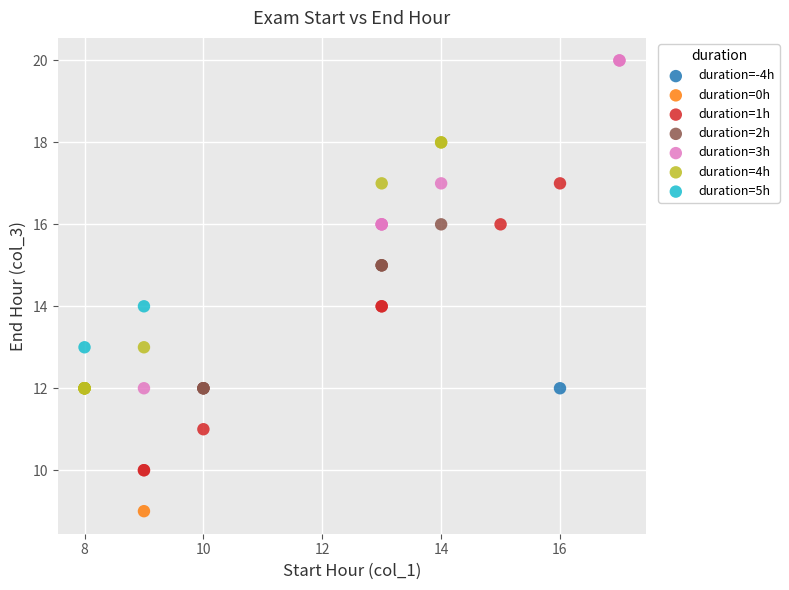

Which series contains the highest Y value?

duration=3h